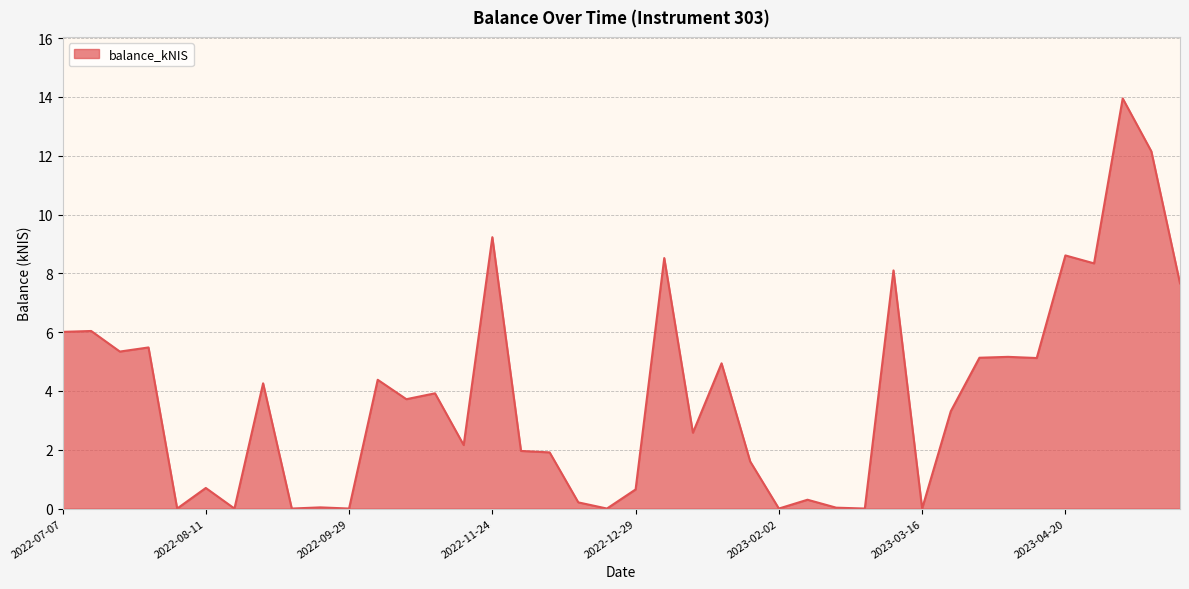

Does the chart display data point markers on the line(s)?

No